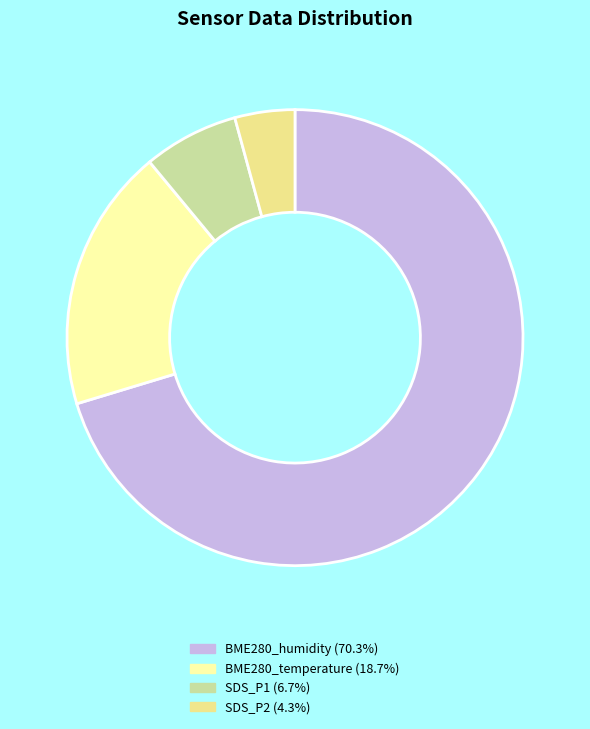

Combined, do SDS_P1 and SDS_P2 account for over 50%?

No